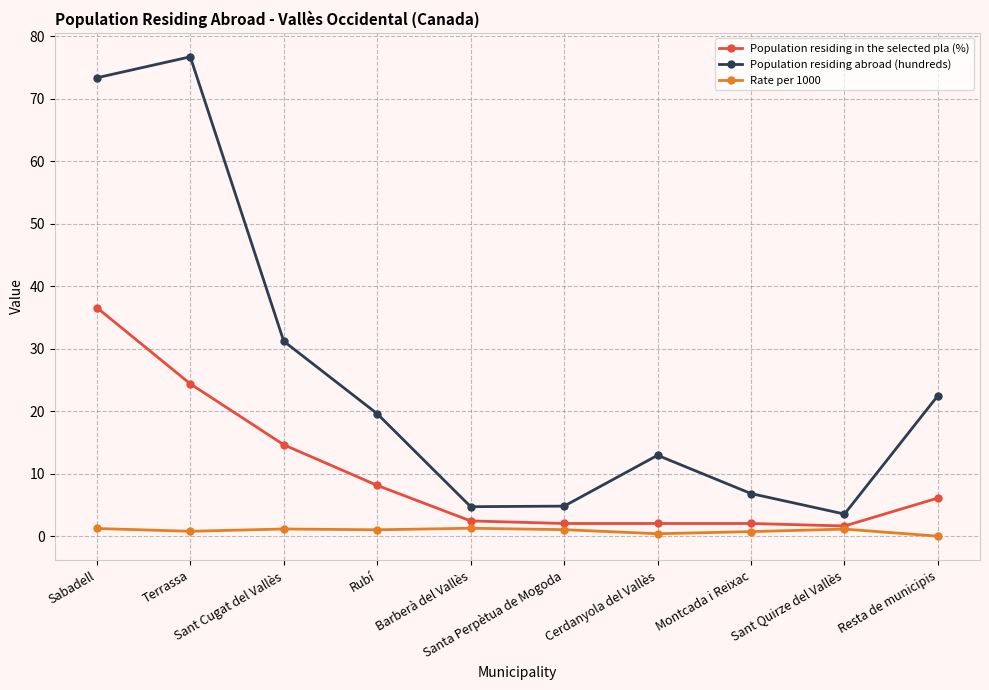

What is the spread (max minus min) of values at Santa Perpètua de Mogoda?

3.8